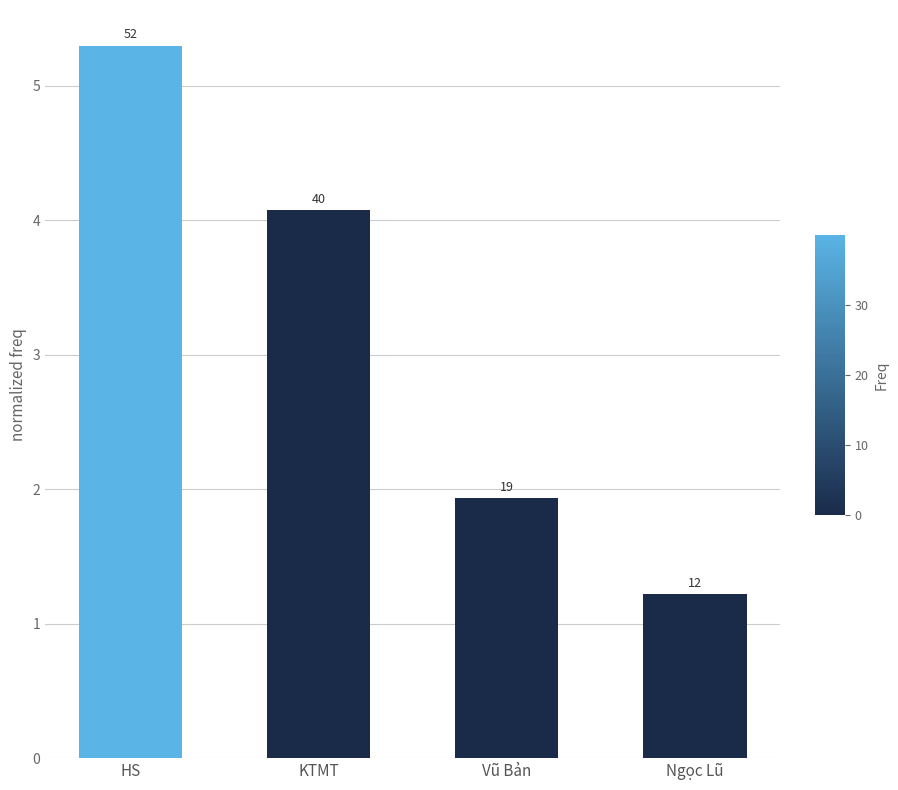

True or false: the data shows 1.9 at Vũ Bản.

True